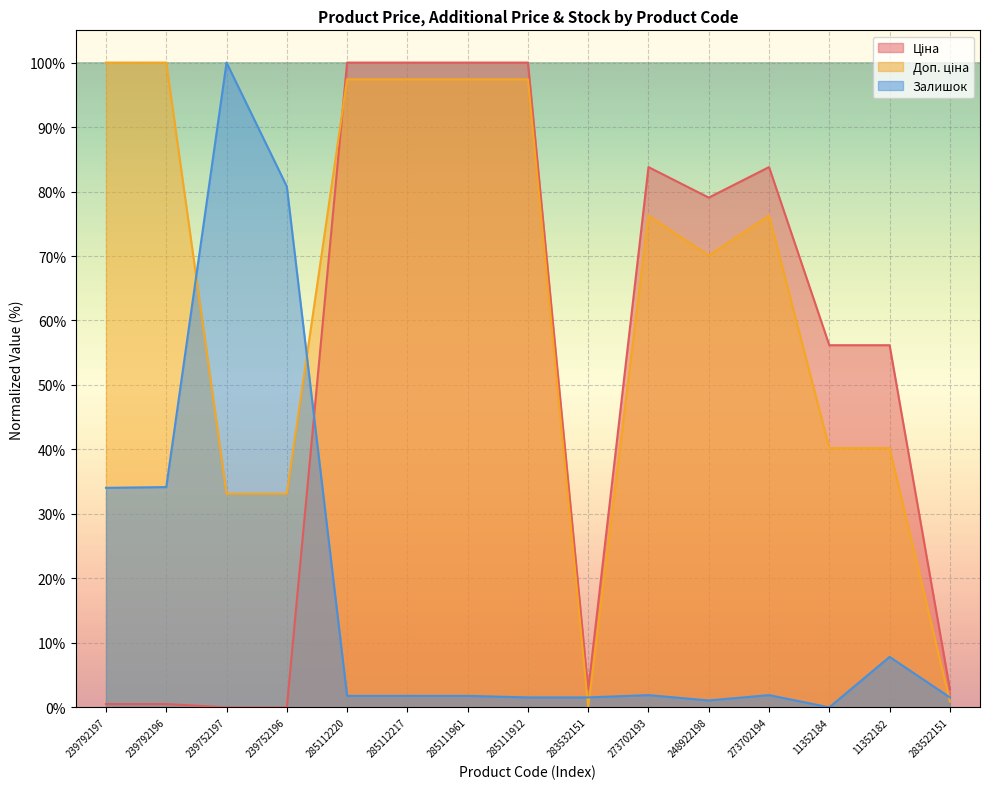

Rank the series at 273702193 from highest to lowest value.

Ціна, Доп. ціна, Залишок